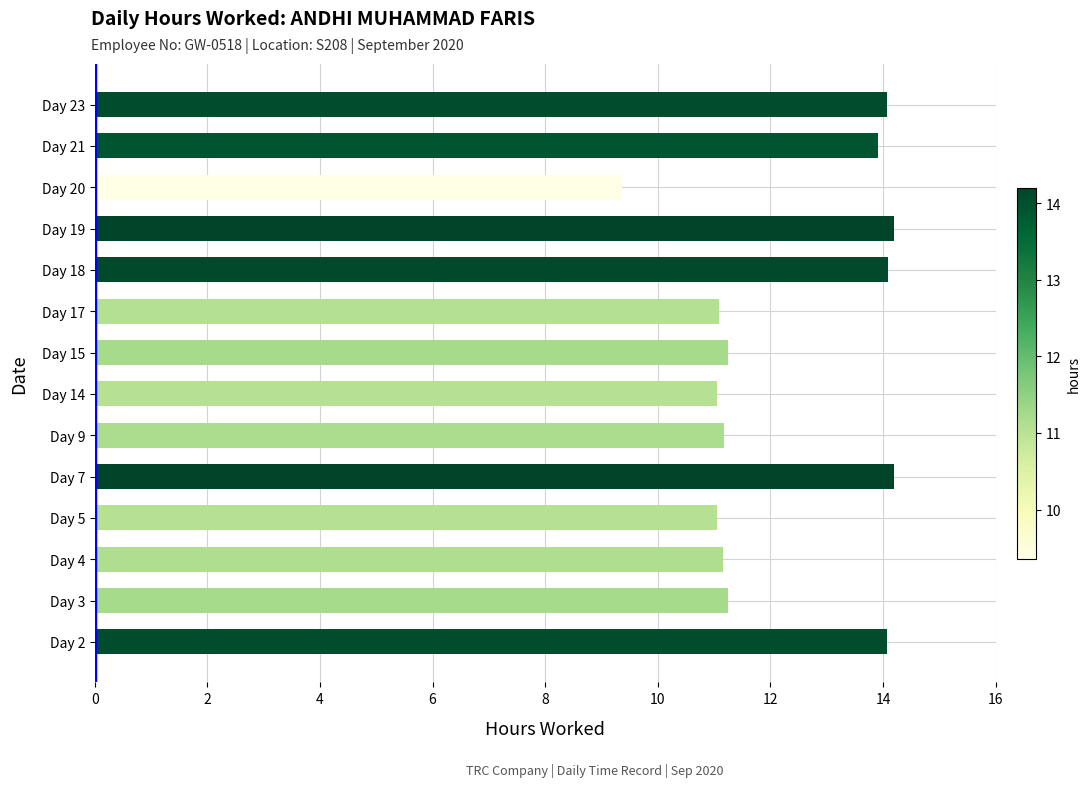

Approximately how many times larger is the value at Day 18 compared to Day 3?

1.3